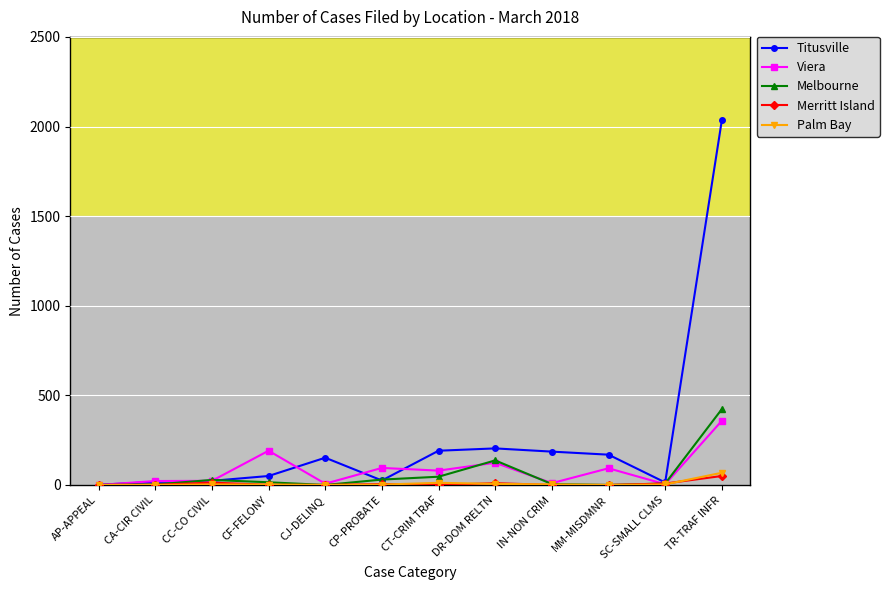

What is the label of the 12th point from the right?

AP-APPEAL